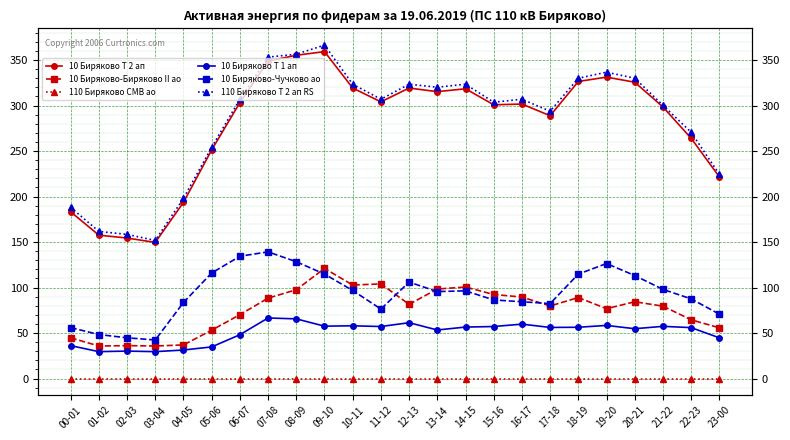

What position from the right is 12-13?

12